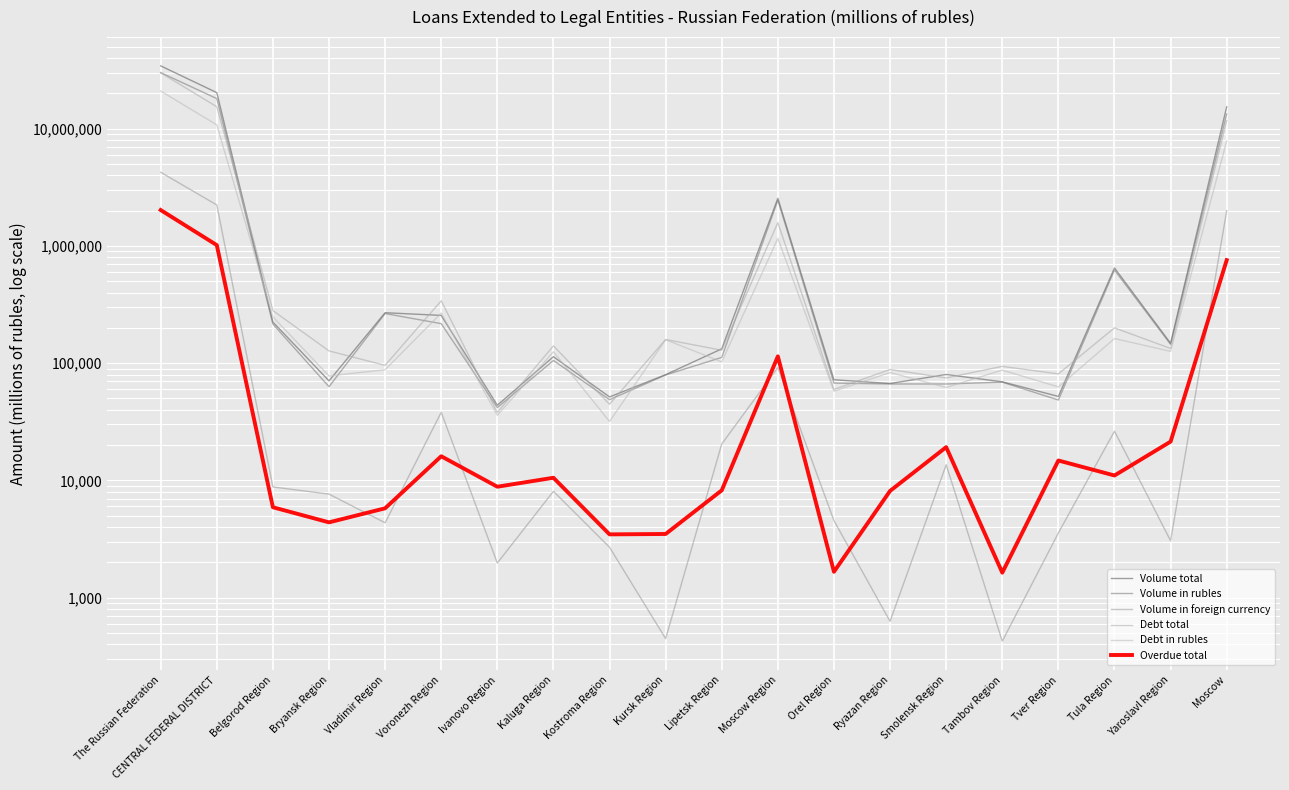

What are all the series names shown in the legend?

Volume total, Volume in rubles, Volume in foreign currency, Debt total, Debt in rubles, Overdue total